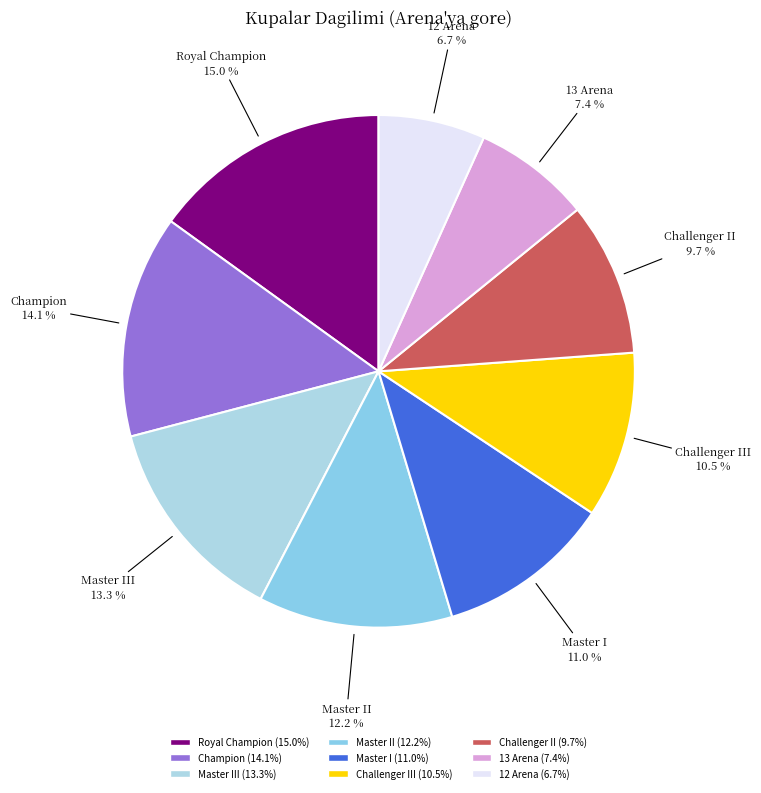

Which slice is the smallest?

12 Arena